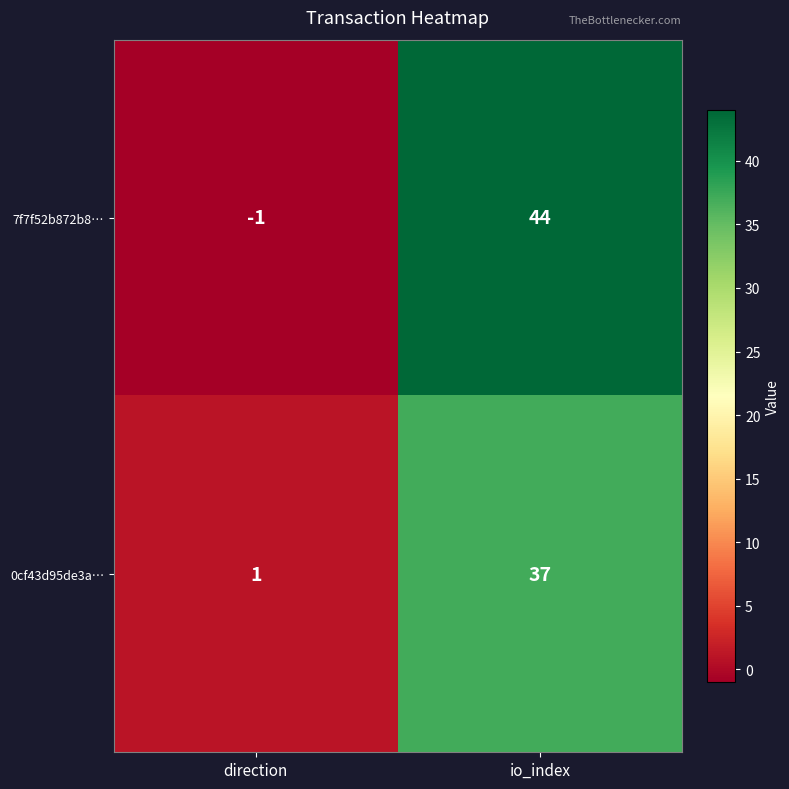

What is the difference between the maximum and minimum values in the 7f7f52b872b8… series?

45